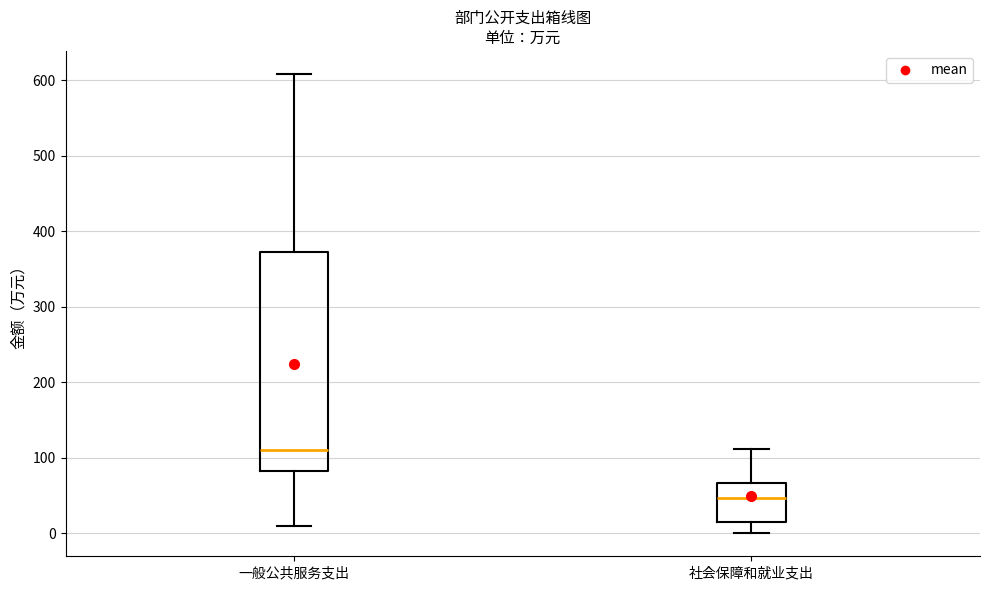

Reading left to right, read every box against the y-axis: the position of its median line, the range the box covers, and the ends of its whiskers. The values are not printed on the chart, so give them approximately, as read against the axis.

一般公共服务支出: median 110, box 80 to 370, whiskers 10 to 610
社会保障和就业支出: median 50, box 10 to 70, whiskers 0 to 110